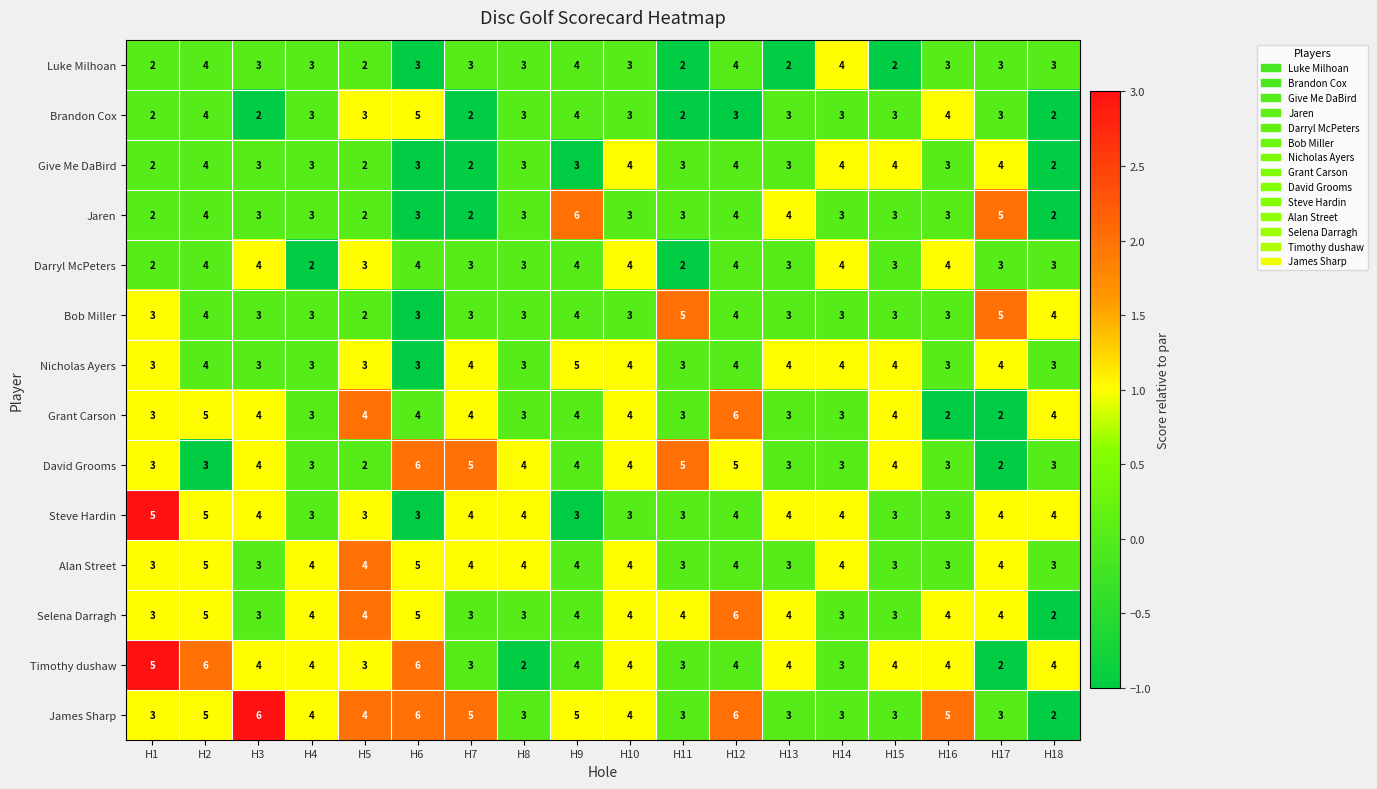

The value of David Grooms at H1 is 3. True or false?

True